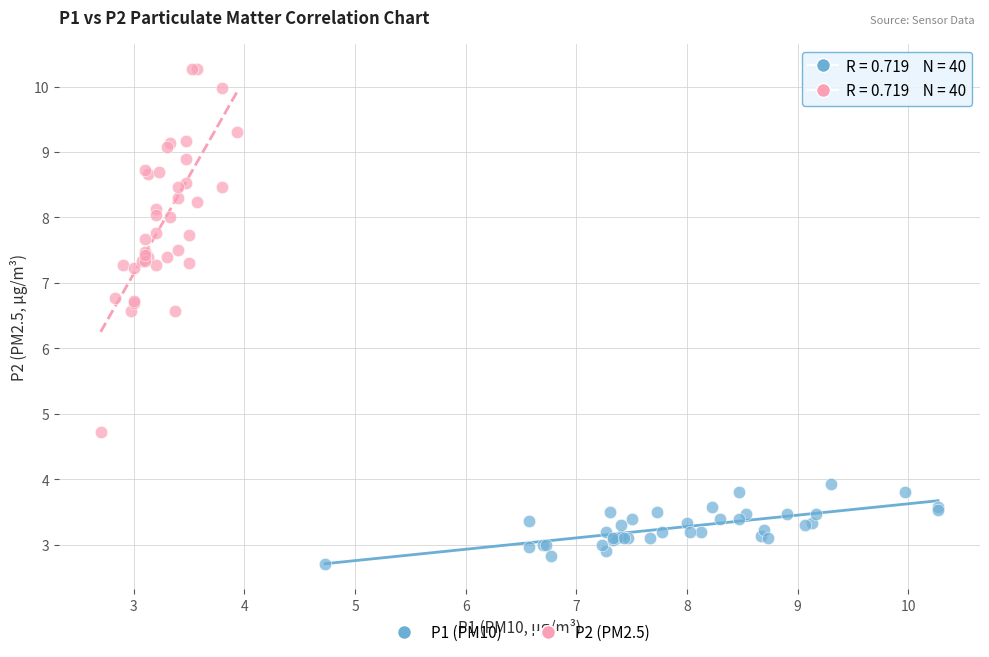

Which series has the largest Y range (max minus min)?

P2 (PM2.5)